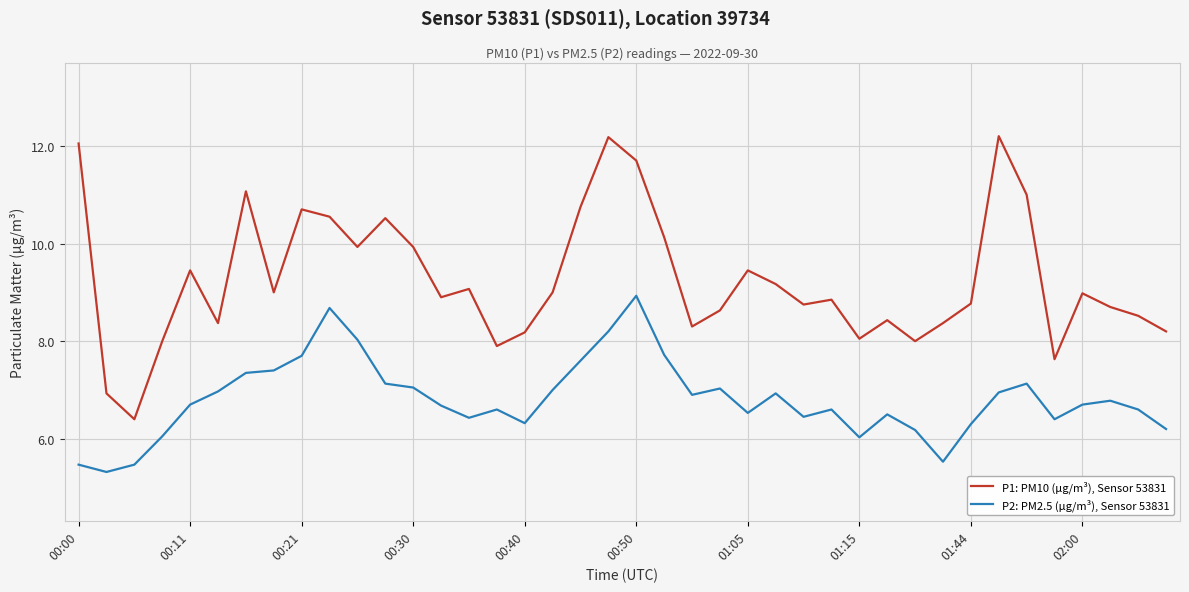

What is the highest value of the P1: PM10 (µg/m³), Sensor 53831 series?

12.2